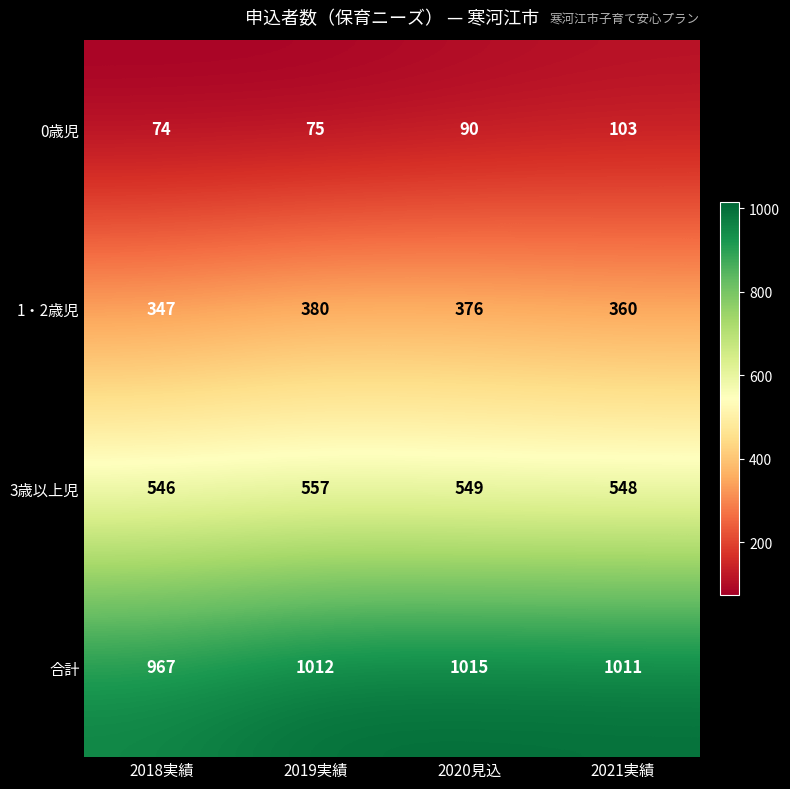

Where is 0歳児 nearest to the value 88?

2020見込